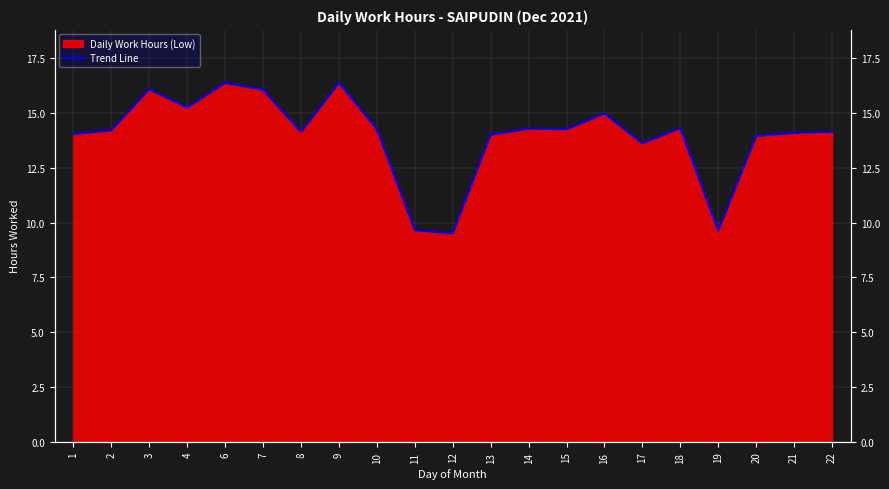

Read the value at 14.

14.3